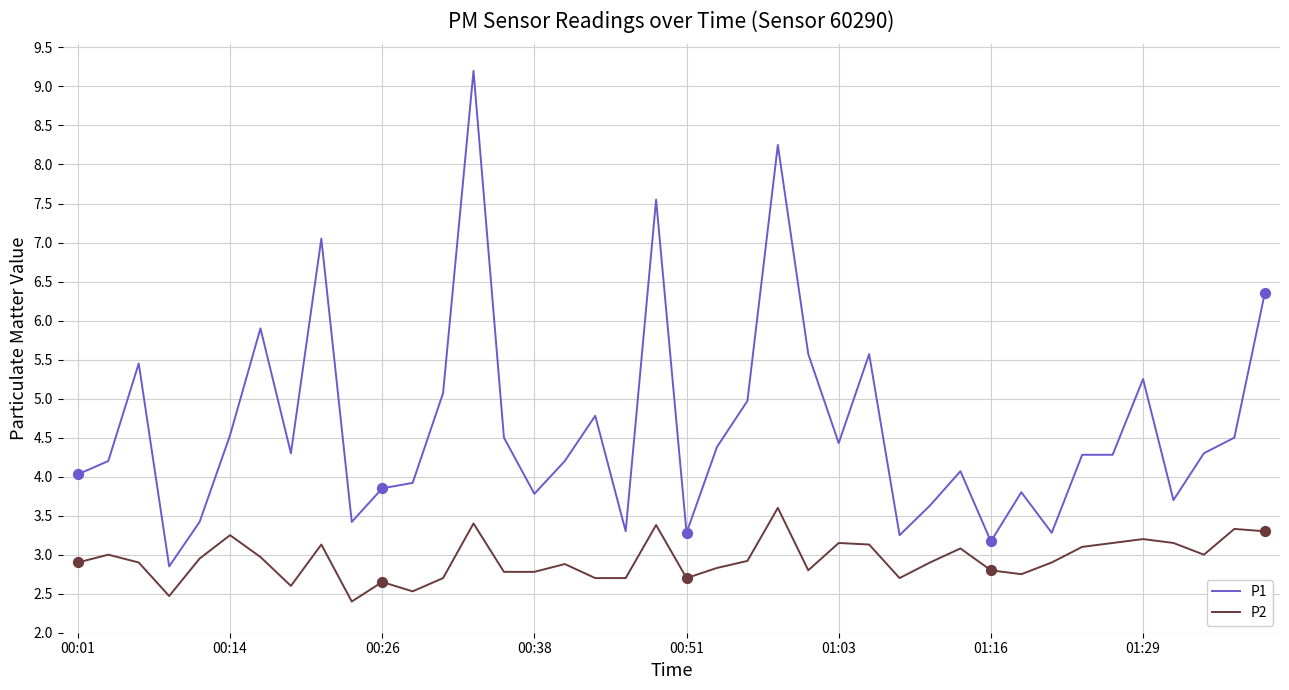

Which series has the largest range (max minus min)?

P1